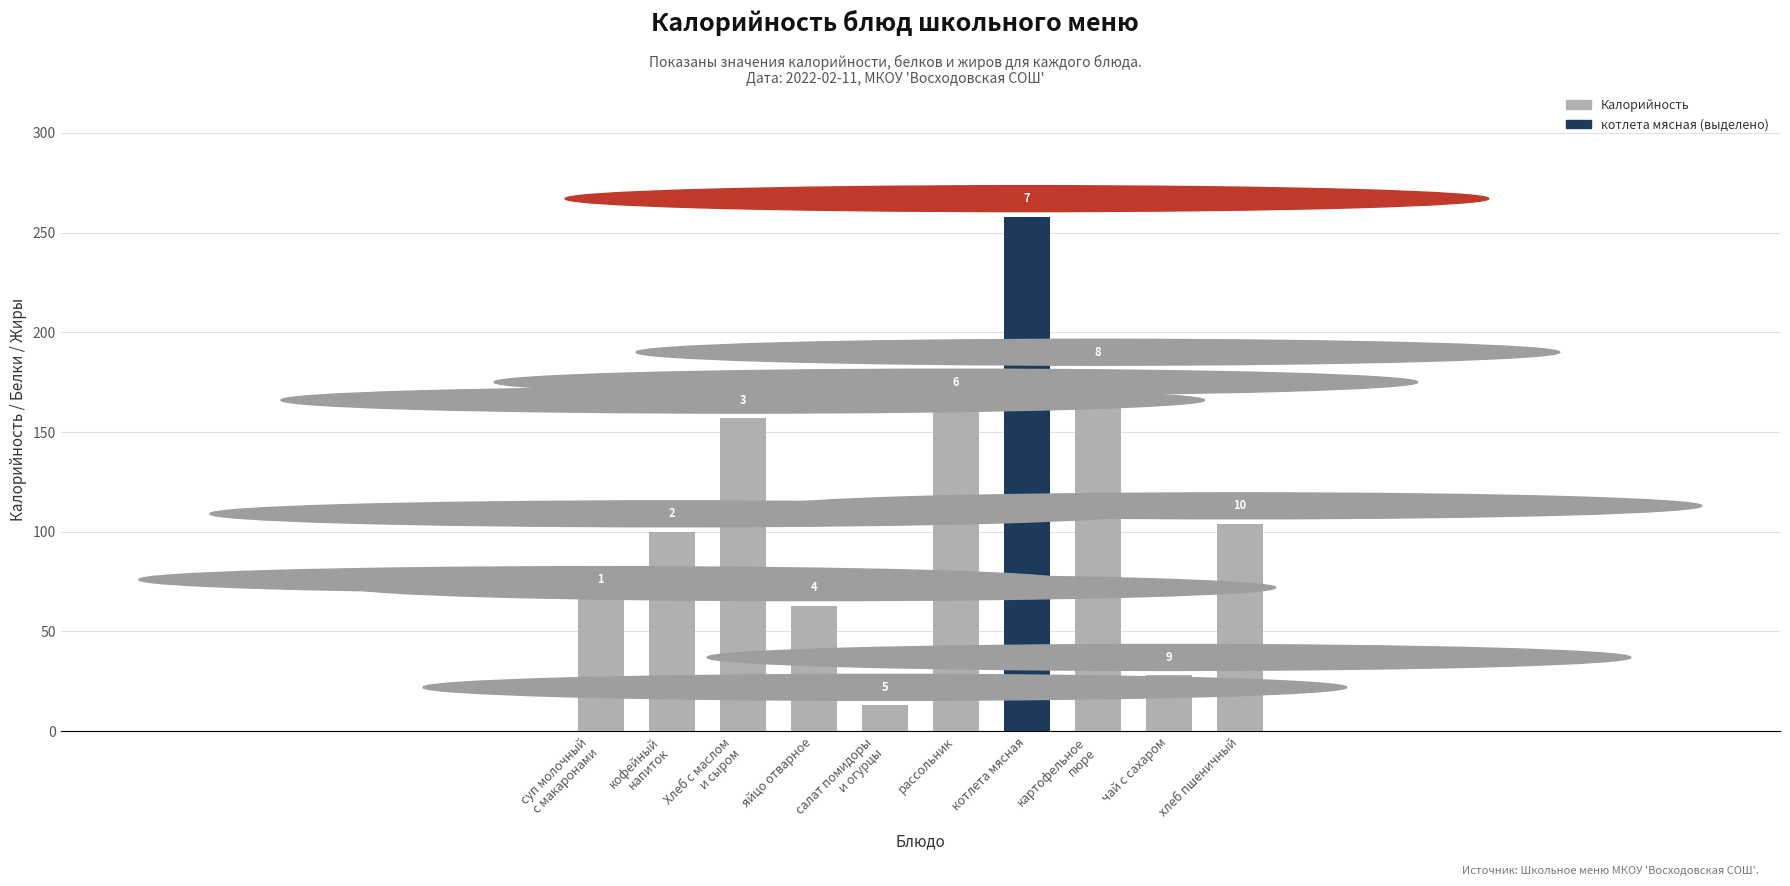

What is the sum of the Белки values at Хлеб с маслом
и сыром and кофейный
напиток?

9.0